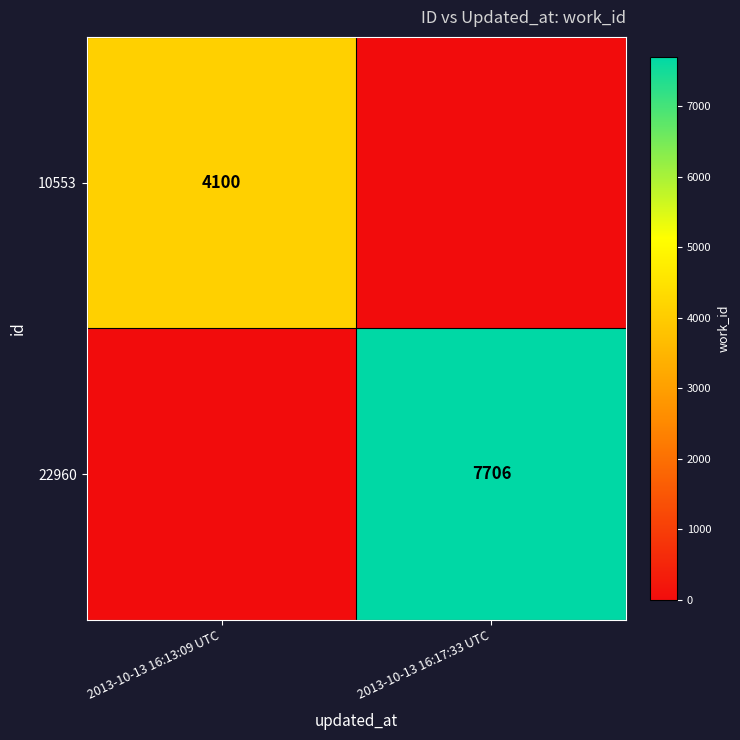

At how many categories does at least one series exceed 1817?

2